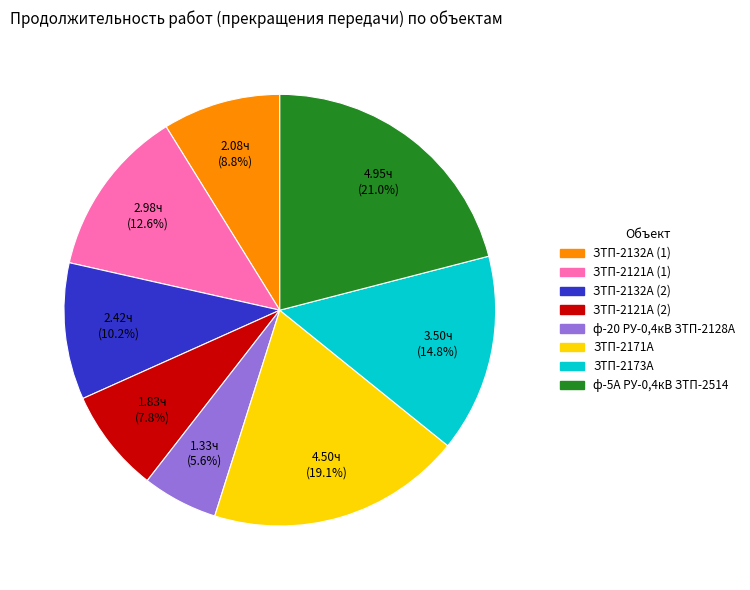

How many slices are in this pie chart?

8